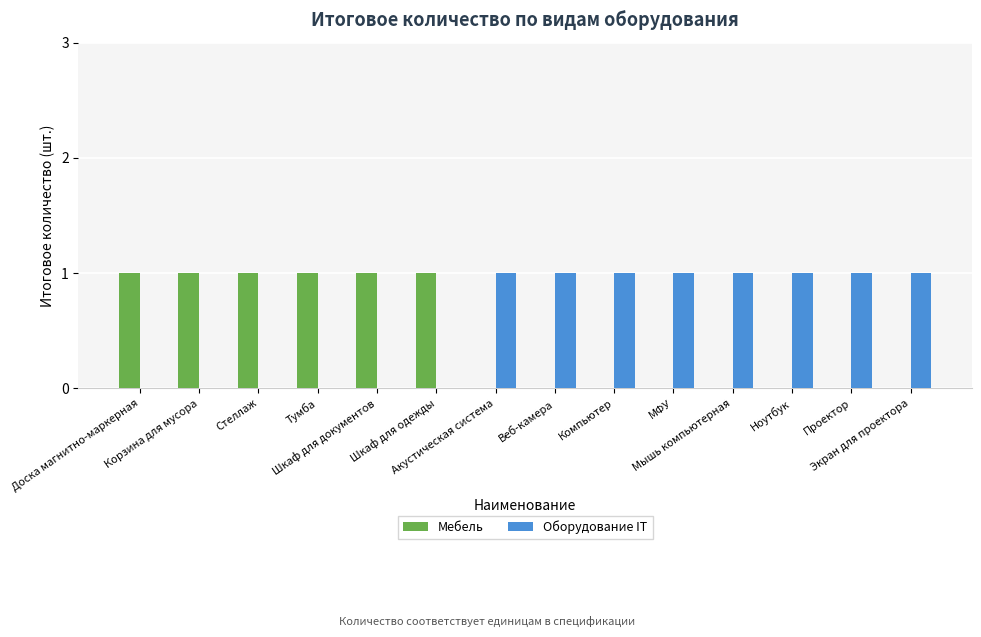

Reading left to right, transcribe all the data shown in this chart.

Мебель: 1	1	1	1	1	1	0	0	0	0	0	0	0	0
Оборудование IT: 0	0	0	0	0	0	1	1	1	1	1	1	1	1